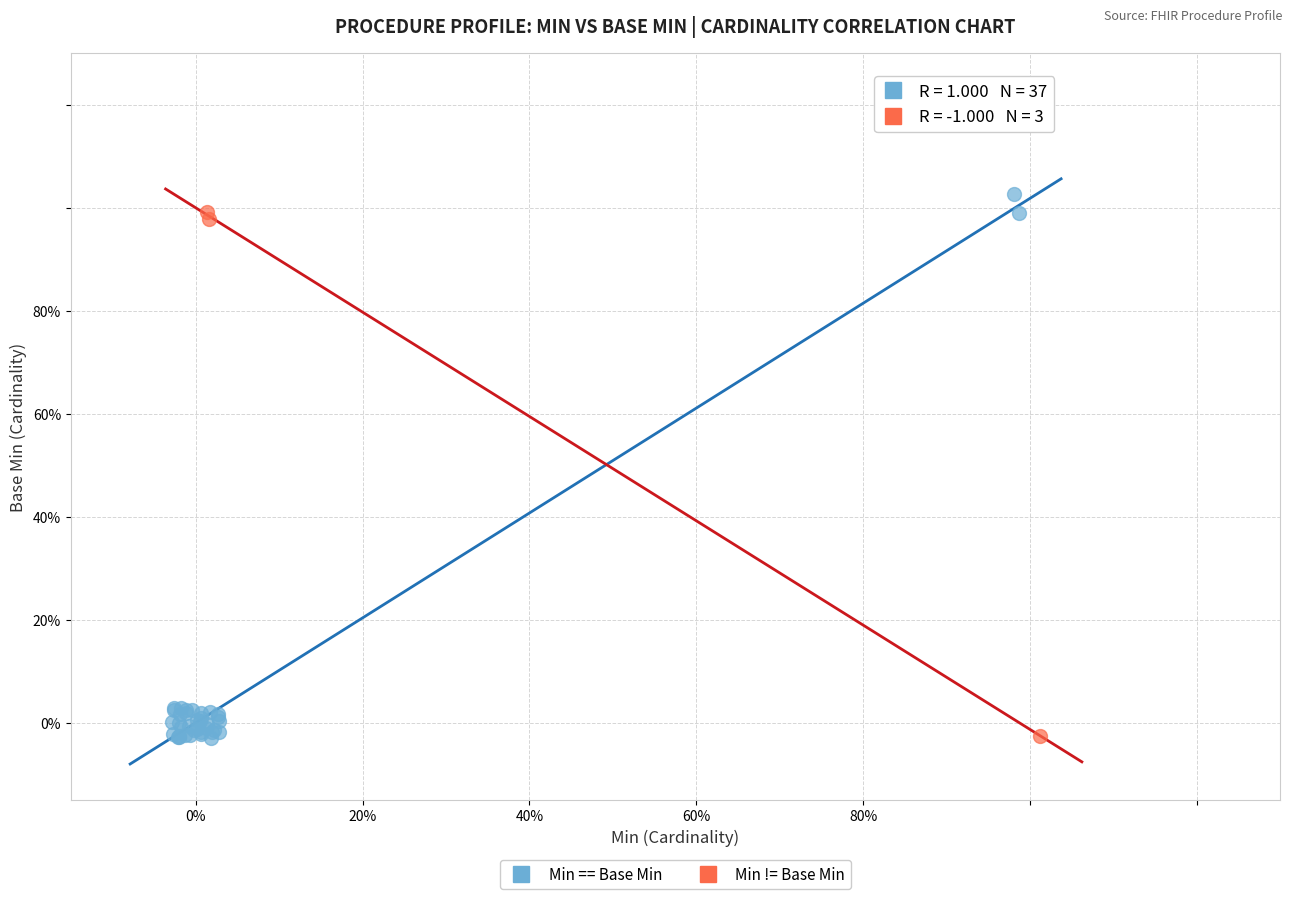

What are all the series names shown in the legend?

Min == Base Min, Min != Base Min